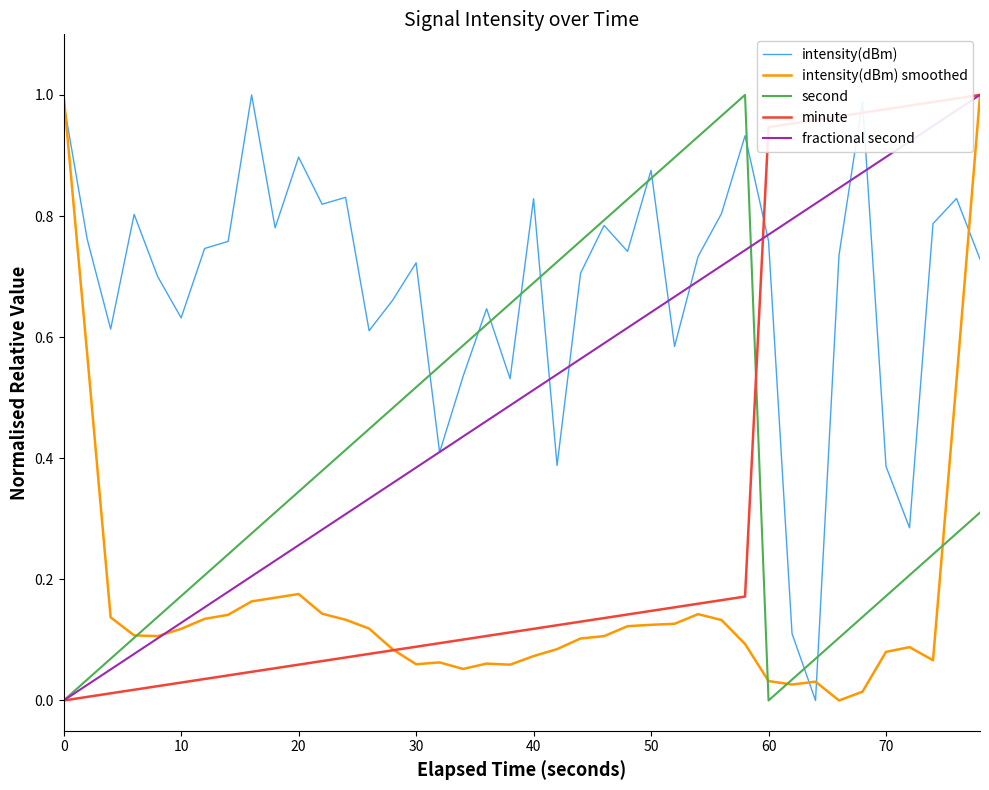

True or false: second and intensity(dBm) smoothed intersect in this chart.

True